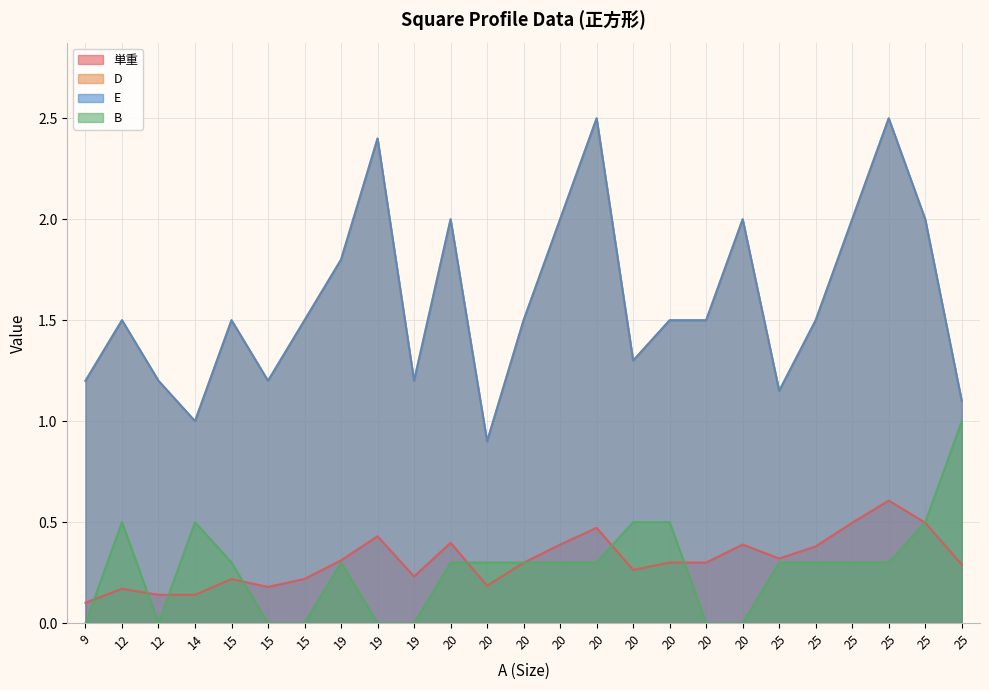

What are all the series names shown in the legend?

単重, D, E, B